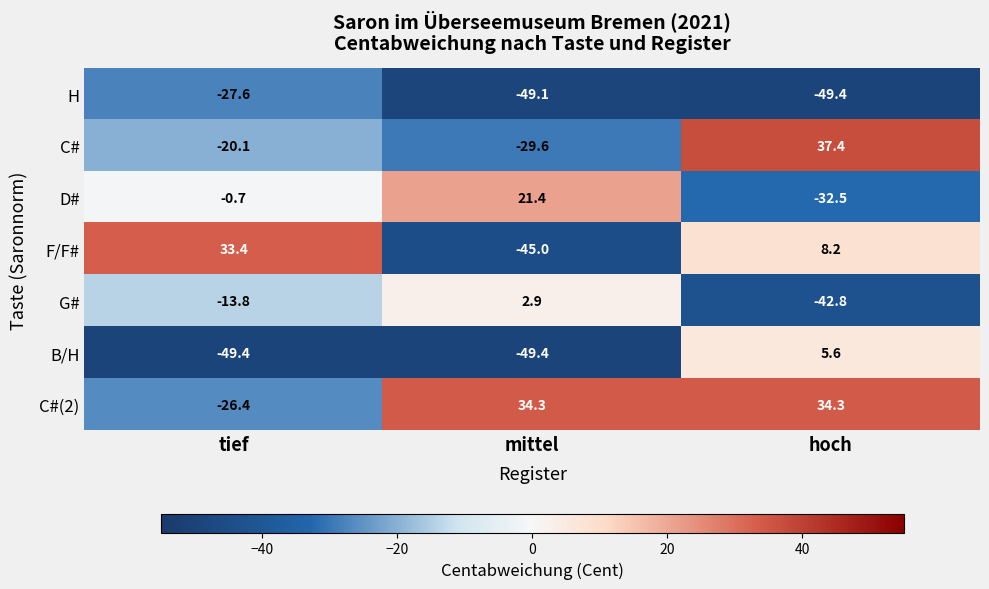

What is the approximate value of B/H at hoch?

5.6